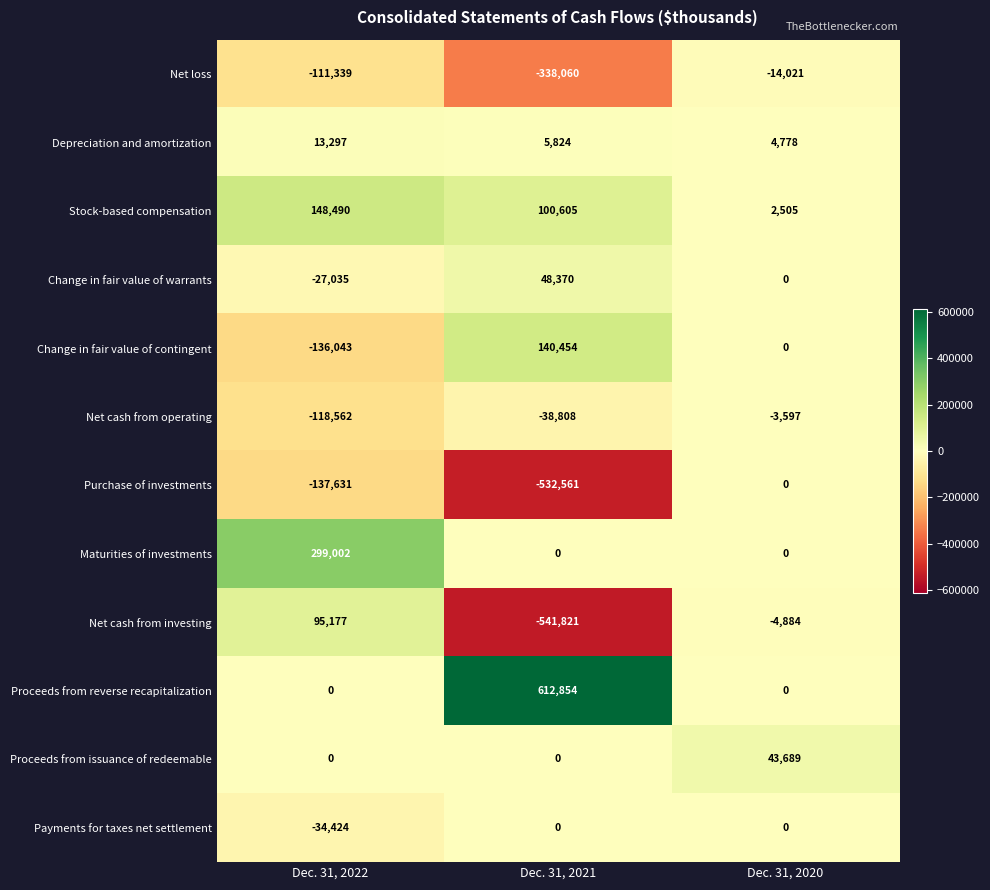

True or false: Payments for taxes net settlement has a value of 0 at Dec. 31, 2020.

True